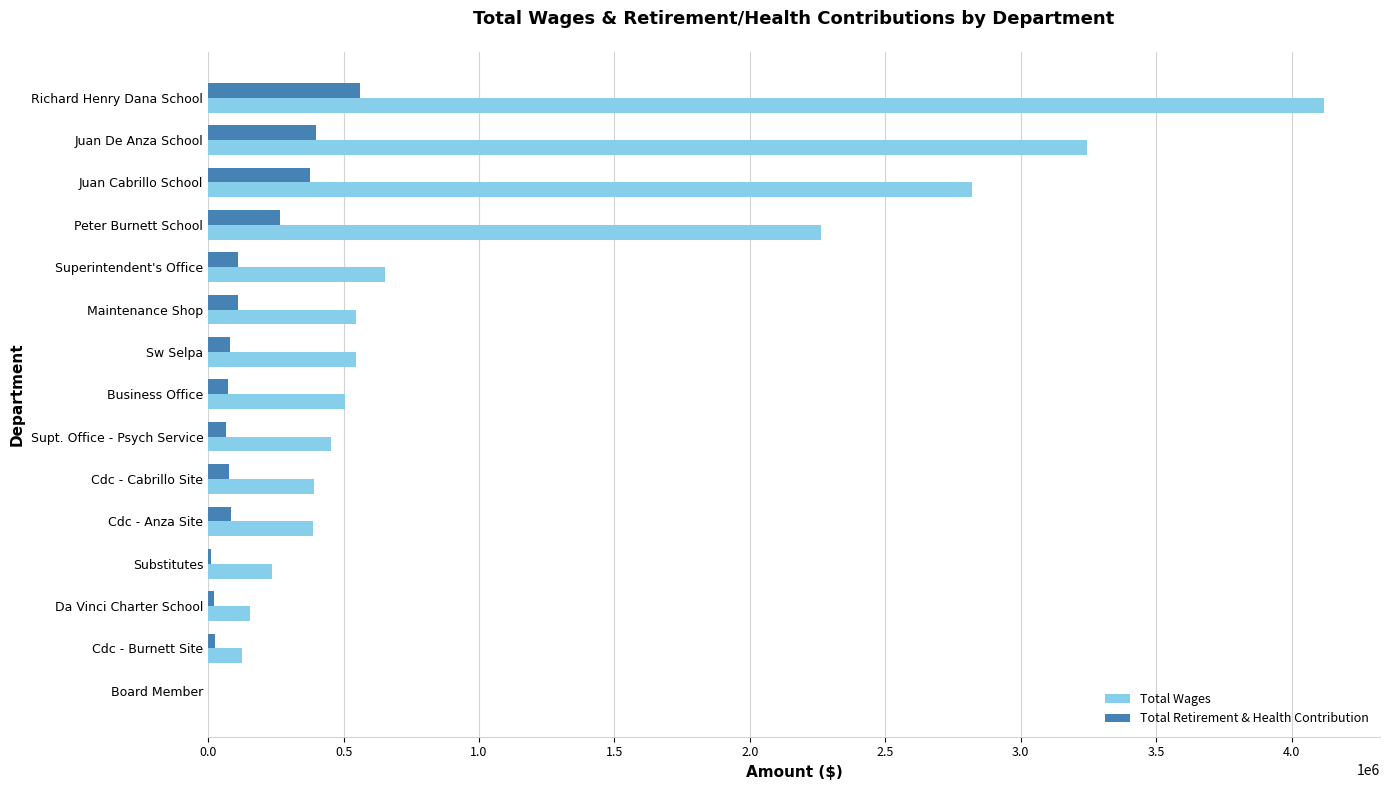

Which series has the largest total across all categories?

Total Wages